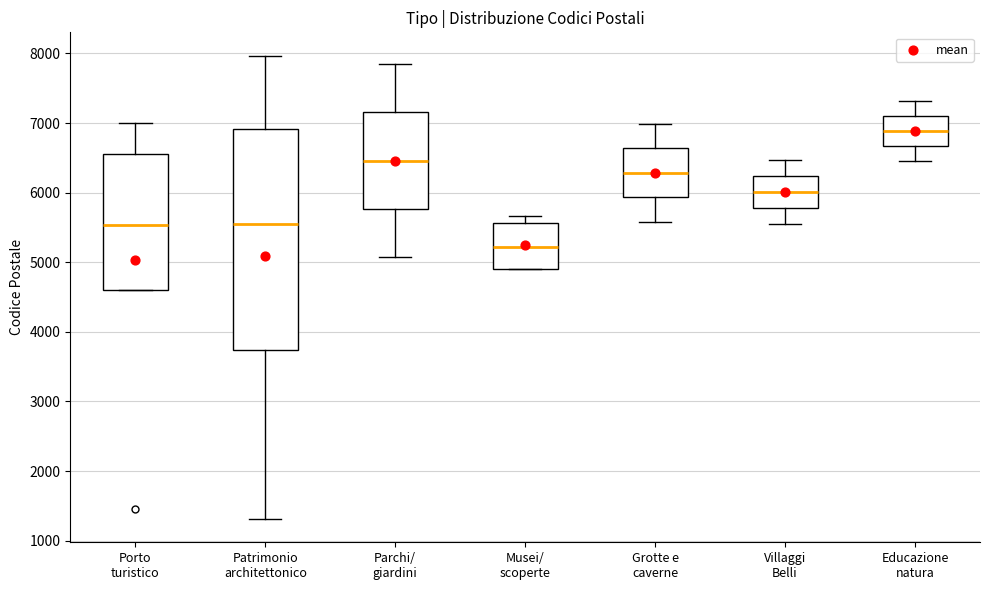

Reading left to right, transcribe this box plot: for each box, give where its median line is, the range the box spans, and where its two whiskers end, as read against the y-axis. The values are not printed on the chart, so give them approximately, as read against the axis.

Porto turistico: median 5500, box 4600 to 6600, whiskers 4600 to 7000
Patrimonio architettonico: median 5600, box 3700 to 6900, whiskers 1300 to 8000
Parchi/ giardini: median 6500, box 5800 to 7200, whiskers 5100 to 7900
Musei/ scoperte: median 5200, box 4900 to 5600, whiskers 4900 to 5700
Grotte e caverne: median 6300, box 5900 to 6600, whiskers 5600 to 7000
Villaggi Belli: median 6000, box 5800 to 6200, whiskers 5600 to 6500
Educazione natura: median 6900, box 6700 to 7100, whiskers 6500 to 7300